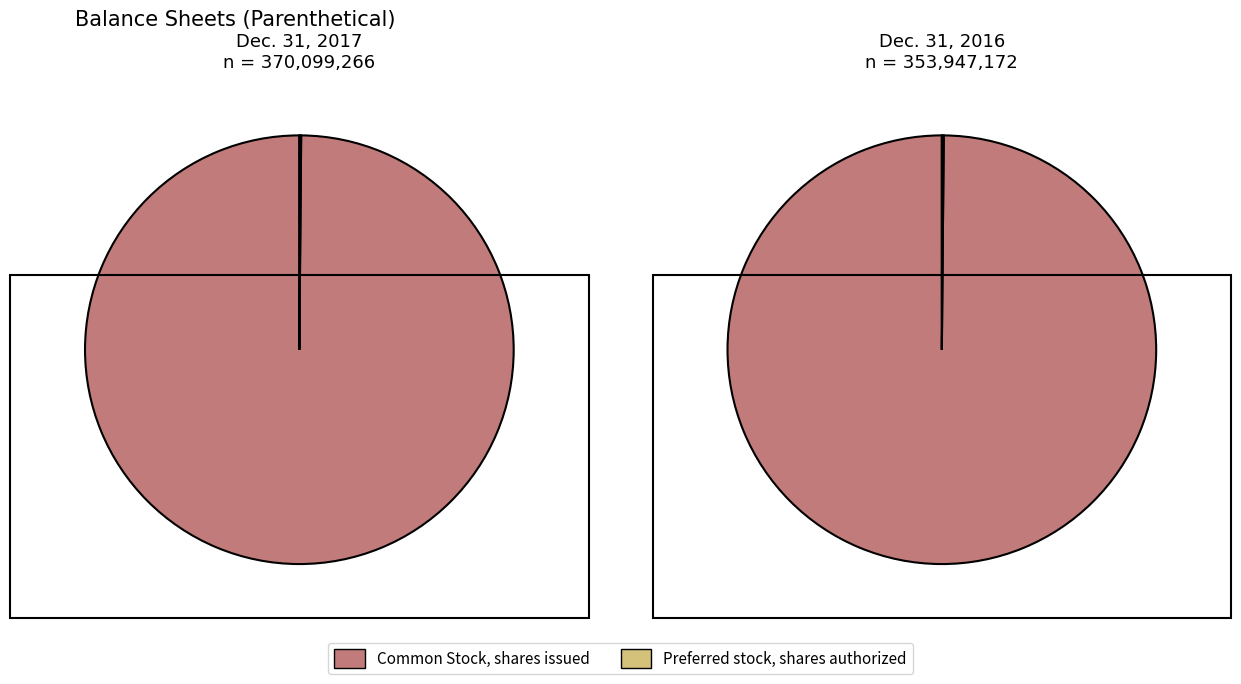

Does any single category account for the majority?

Yes